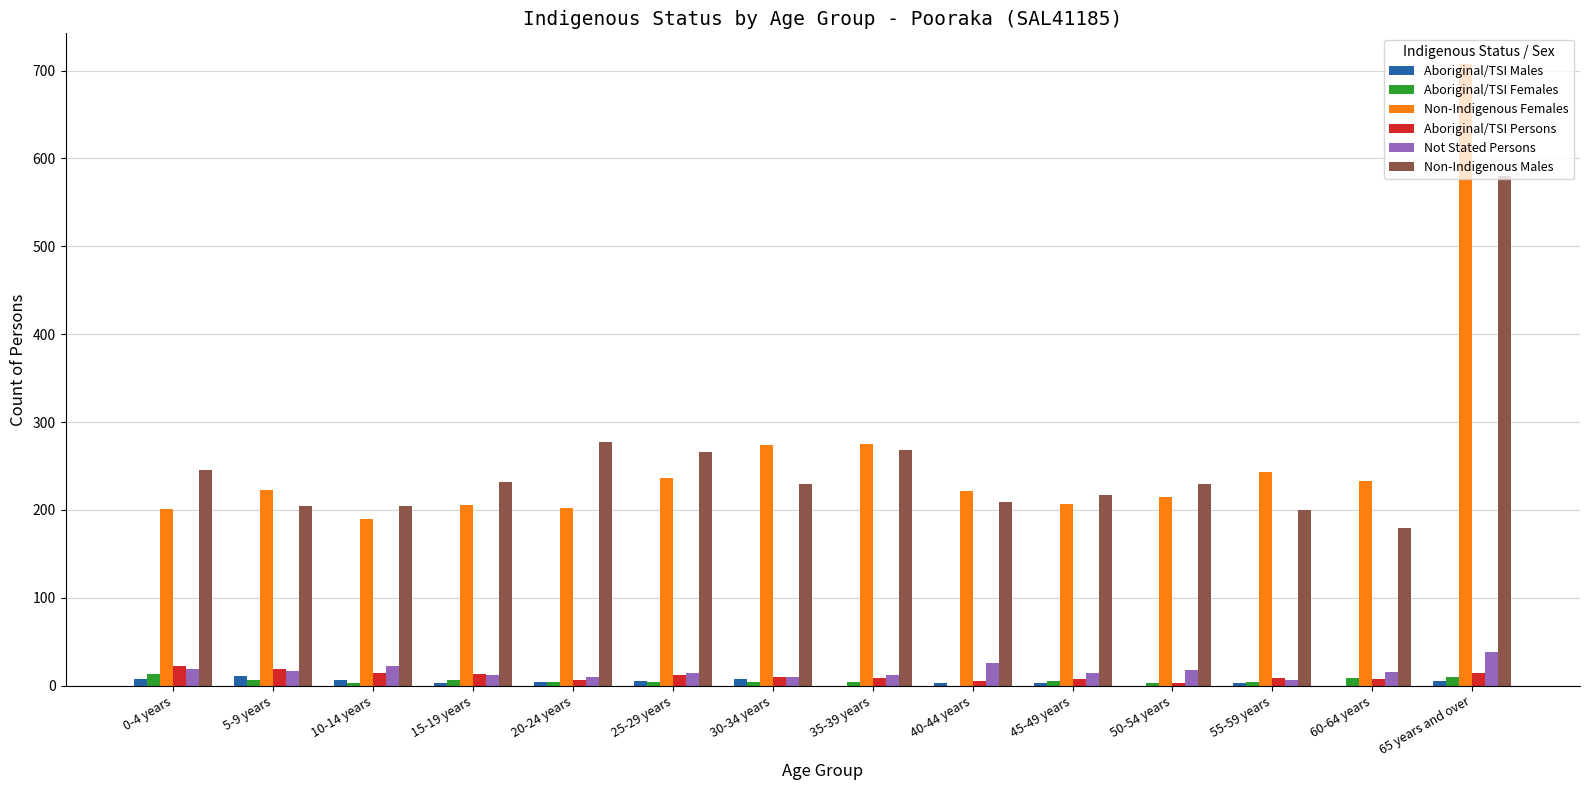

How many distinct data groups are displayed?

6